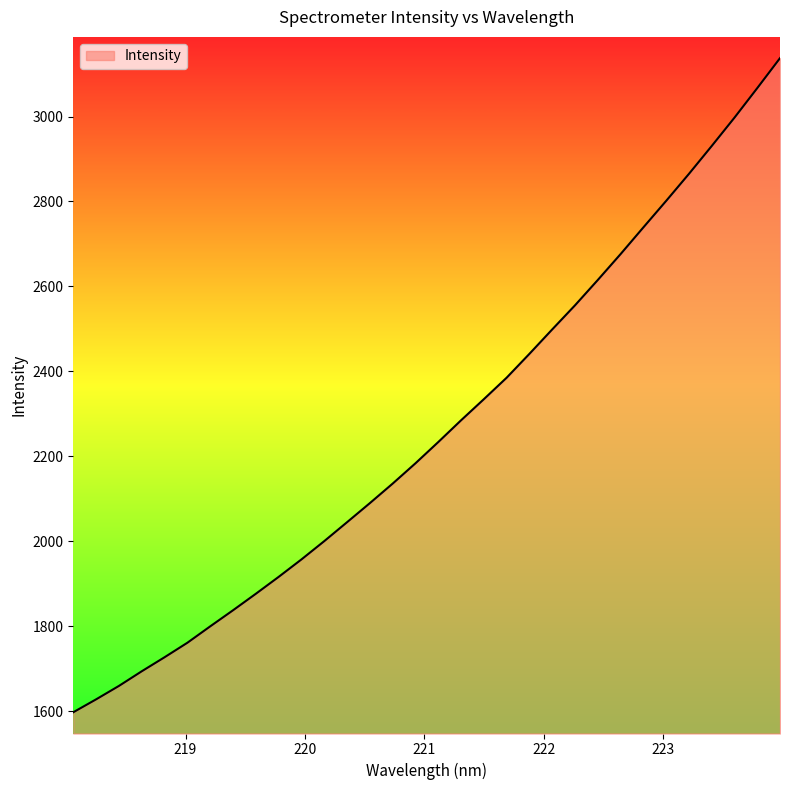

What is the difference between the maximum and minimum values?

1539.3